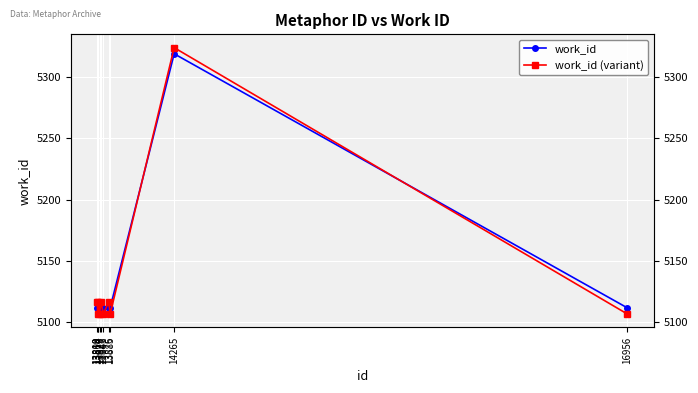

True or false: work_id (variant) has more than 0 points higher than both neighbors.

True